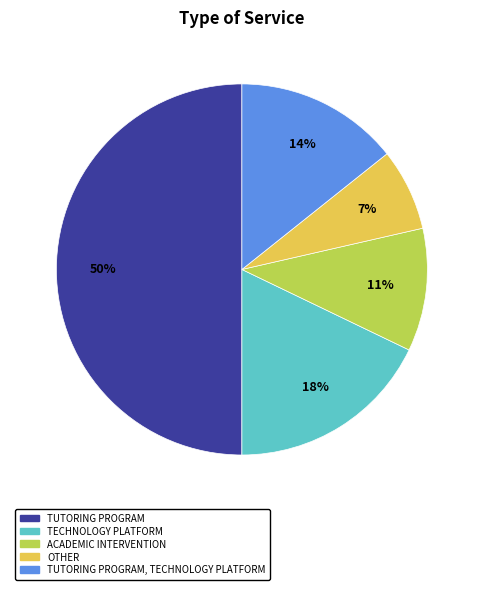

To the nearest percent, what is the average slice percentage?

20%